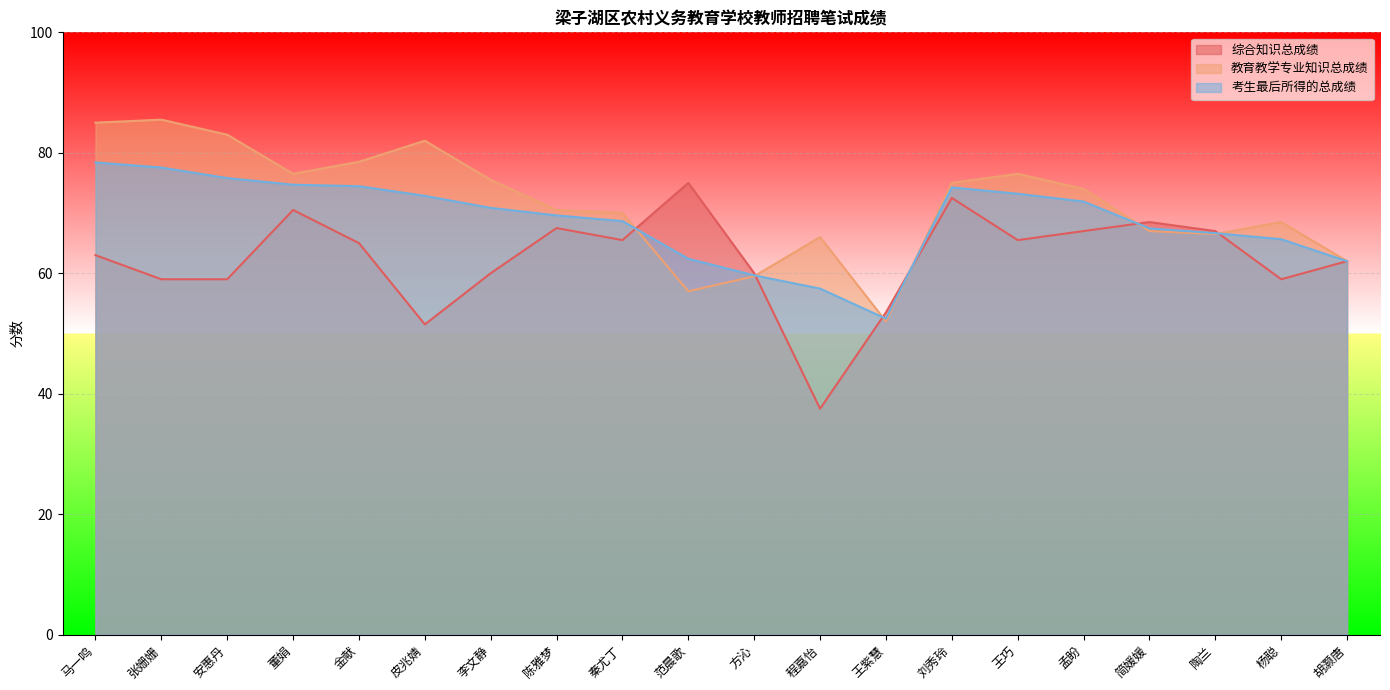

What is the total value across all series at 陶兰?

200.2